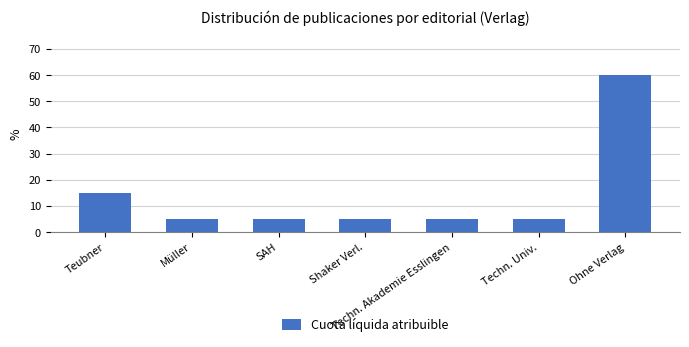

Count the number of categories in the chart.

7